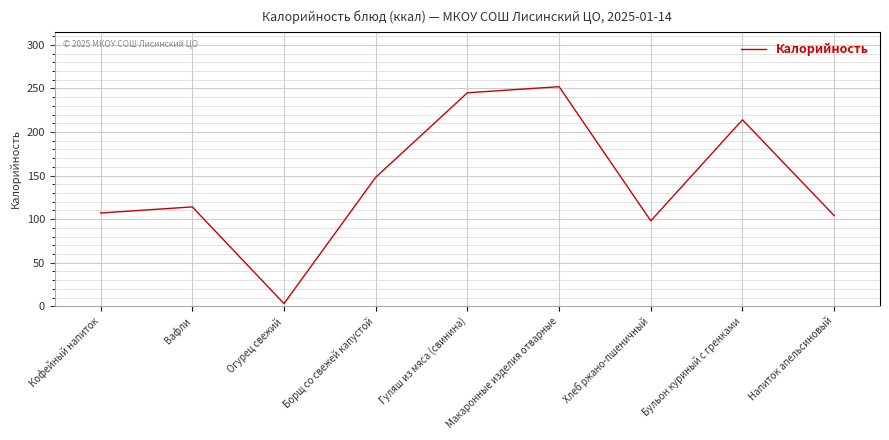

Rank the categories by value from lowest to highest.

Огурец свежий, Хлеб ржано-пшеничный, Напиток апельсиновый, Кофейный напиток, Вафли, Борщ со свежей капустой, Бульон куриный с гренками, Гуляш из мяса (свинина), Макаронные изделия отварные